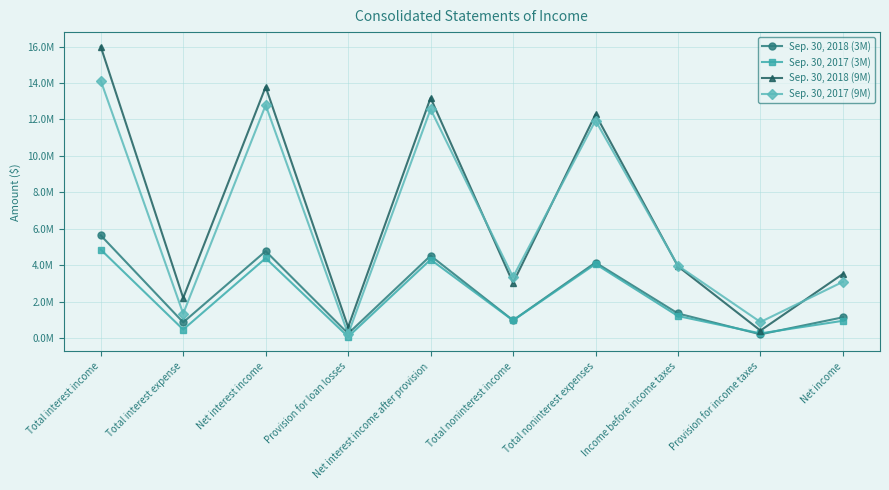

True or false: Sep. 30, 2017 (3M) and Sep. 30, 2018 (9M) intersect in this chart.

False